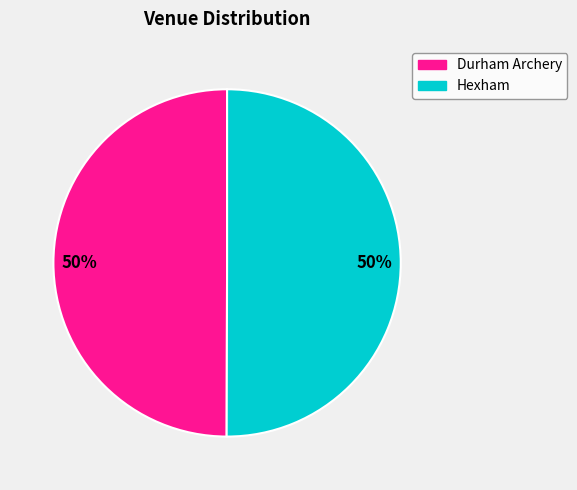

To the nearest percent, what is the average slice percentage?

50%